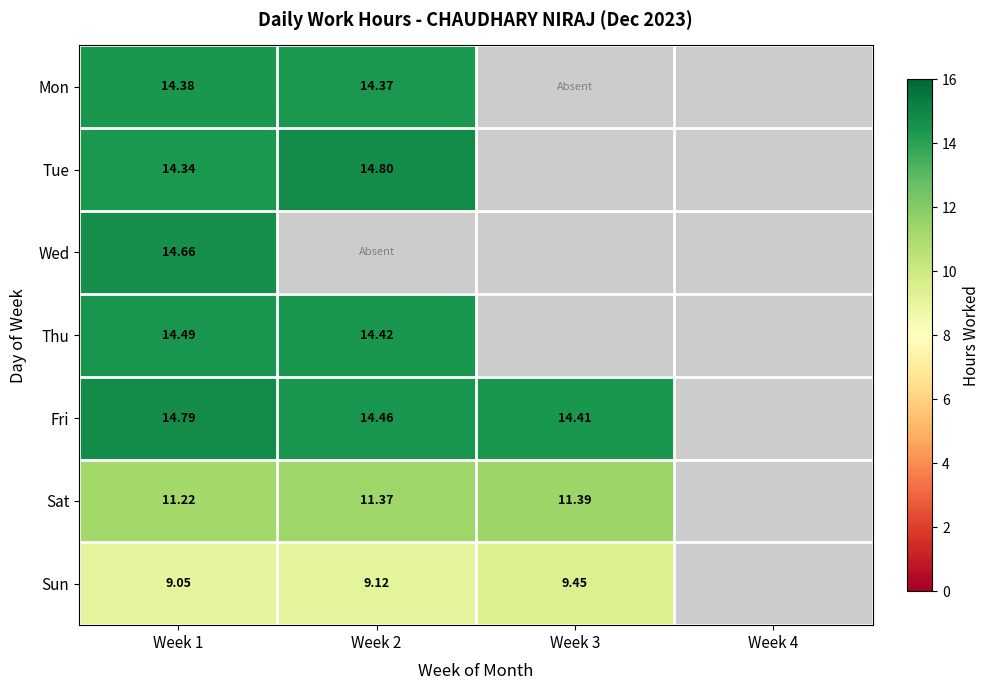

At which label does Mon reach its peak?

Week 1